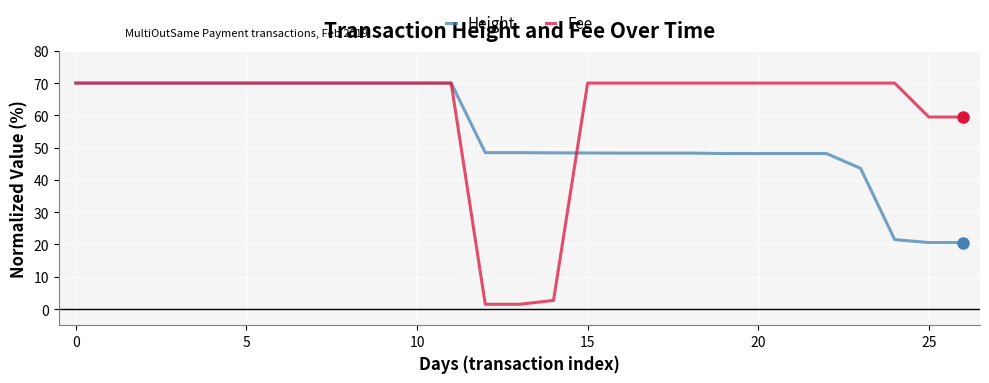

True or false: Fee and Height intersect in this chart.

True